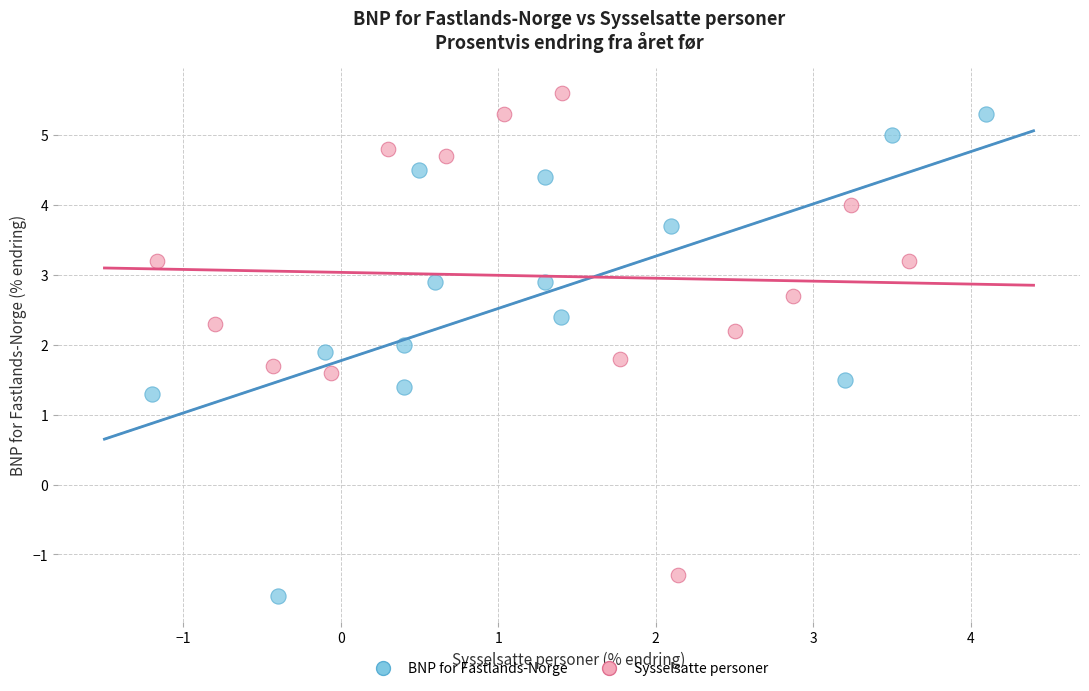

Which series reaches the maximum Y coordinate?

Sysselsatte personer